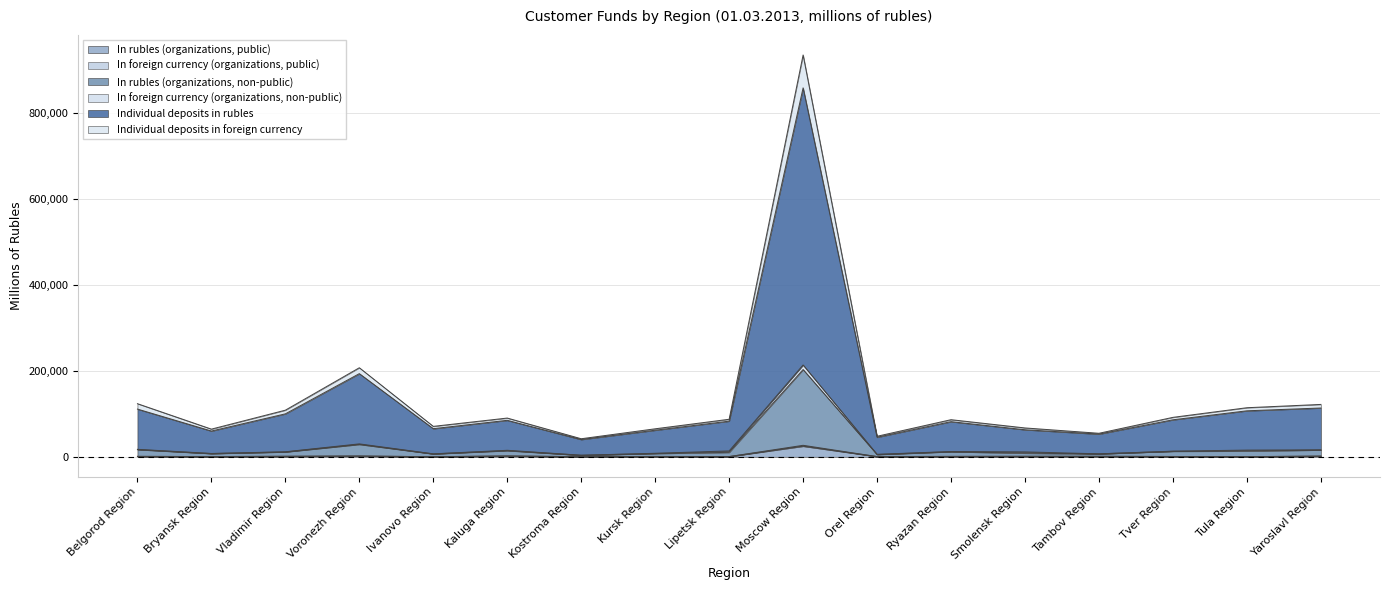

Which category has the highest value in the In rubles (organizations, public) series?

Moscow Region